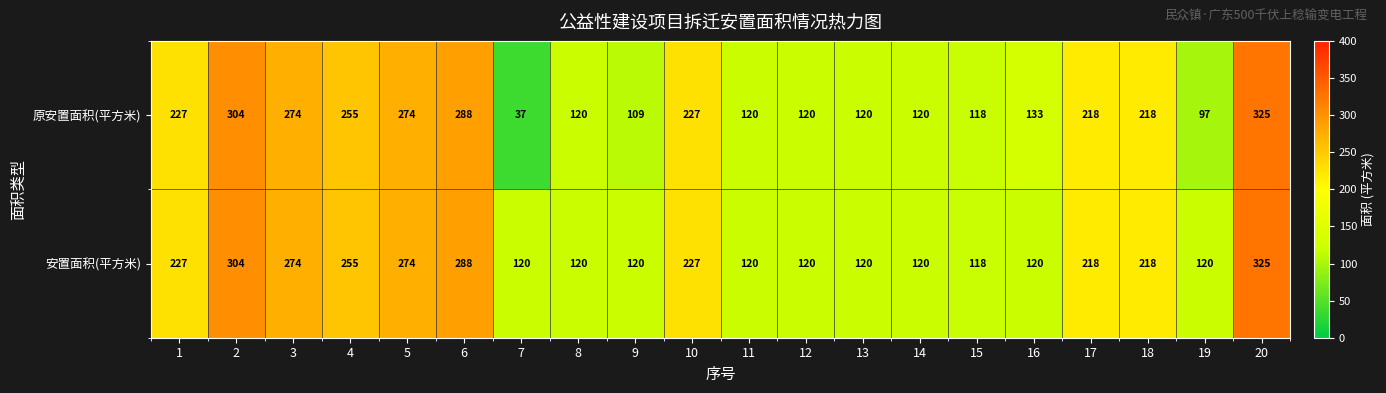

What is the maximum value for 原安置面积(平方米)?

325